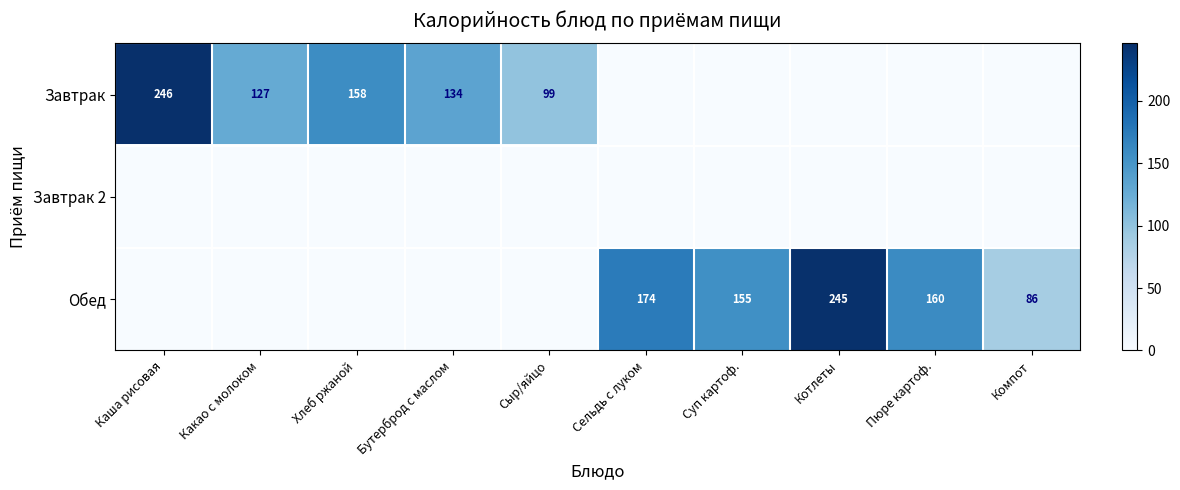

The Завтрак series shows 81 at Хлеб ржаной. True or false?

False